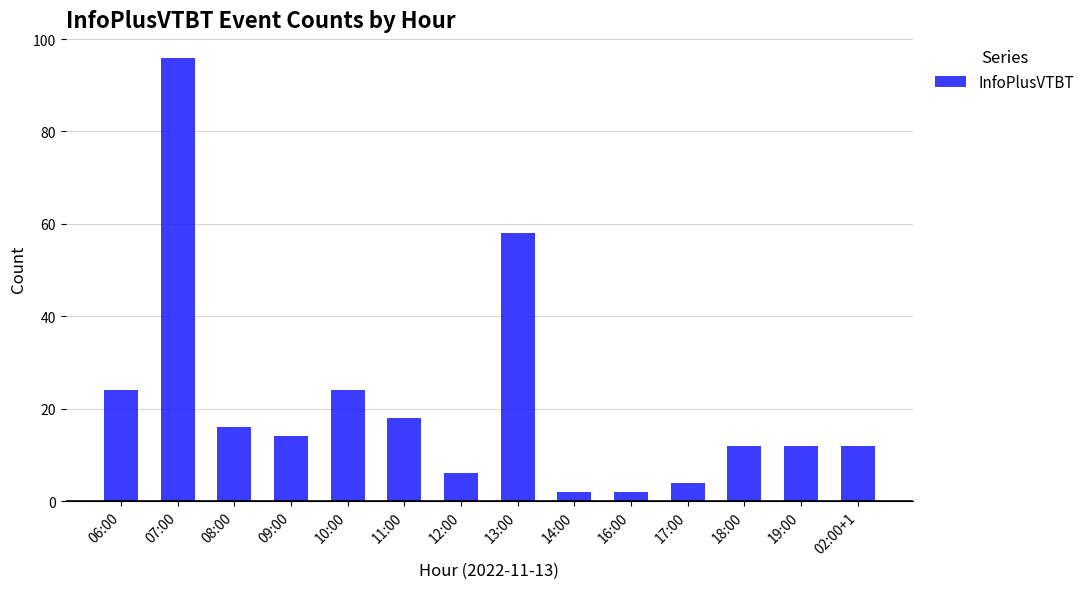

How many bars are there in total?

14